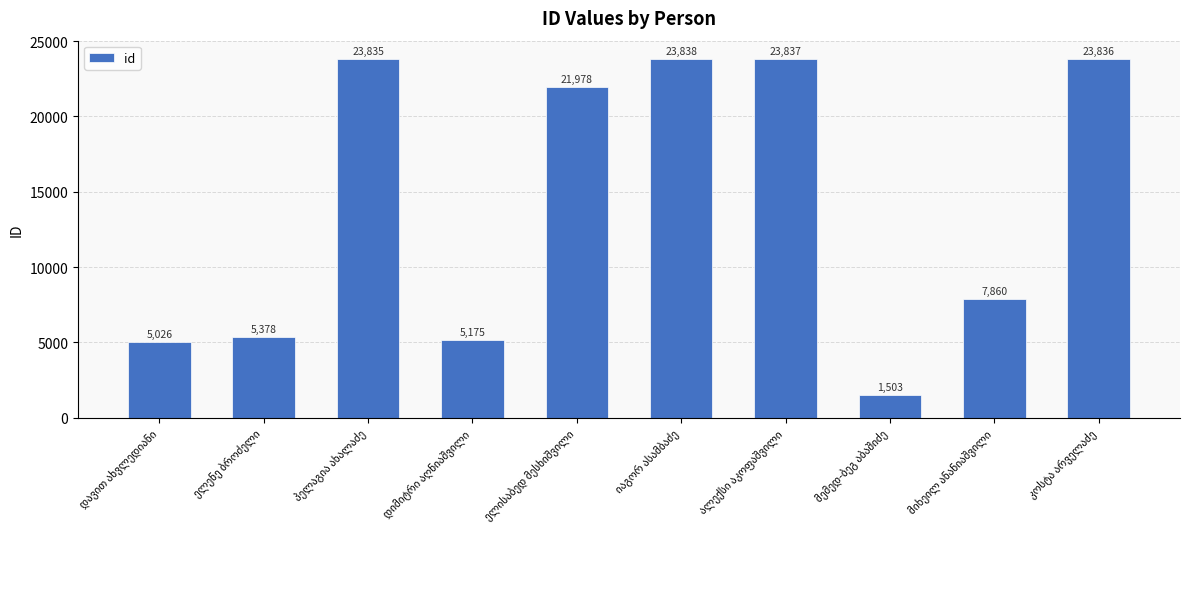

What is the value of the 3rd bar from the left?

23835